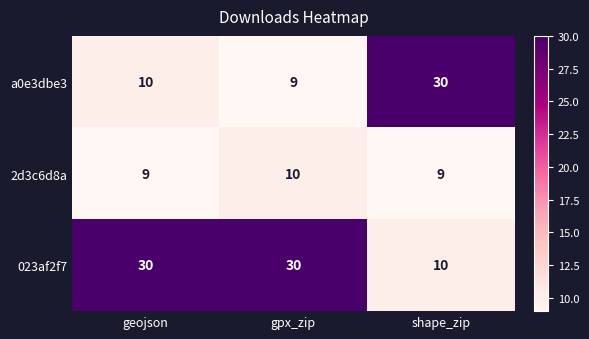

What is the sum of the 2d3c6d8a values at geojson and shape_zip?

18